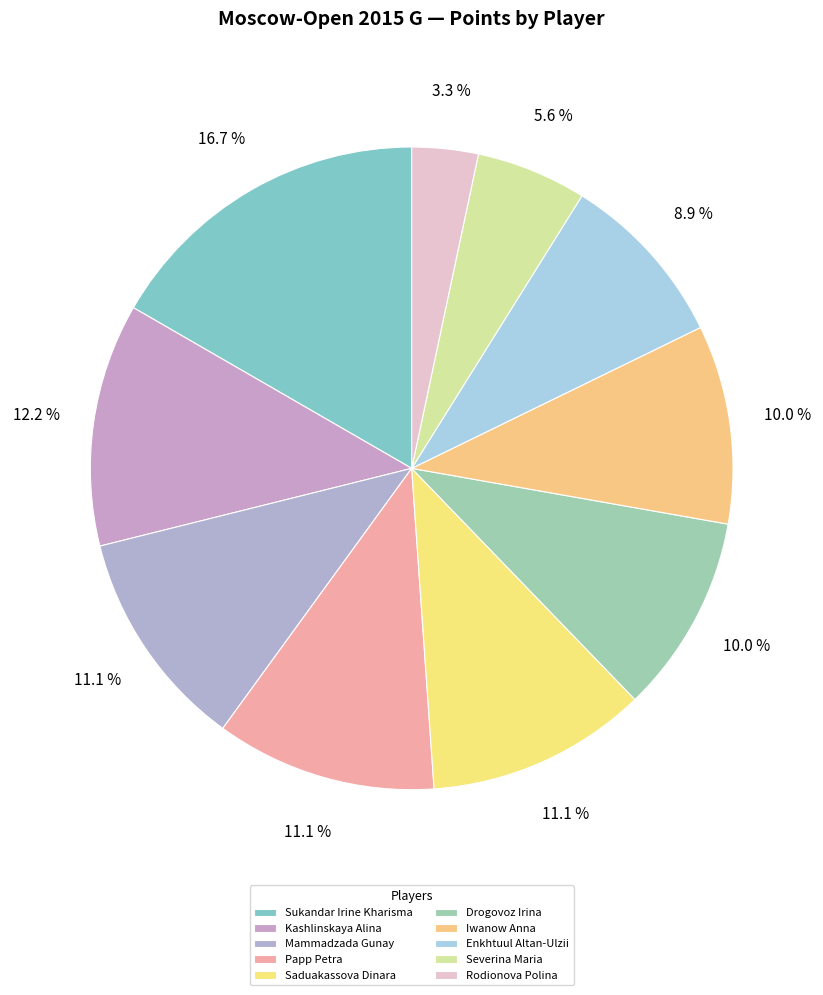

How many slices are in this pie chart?

10